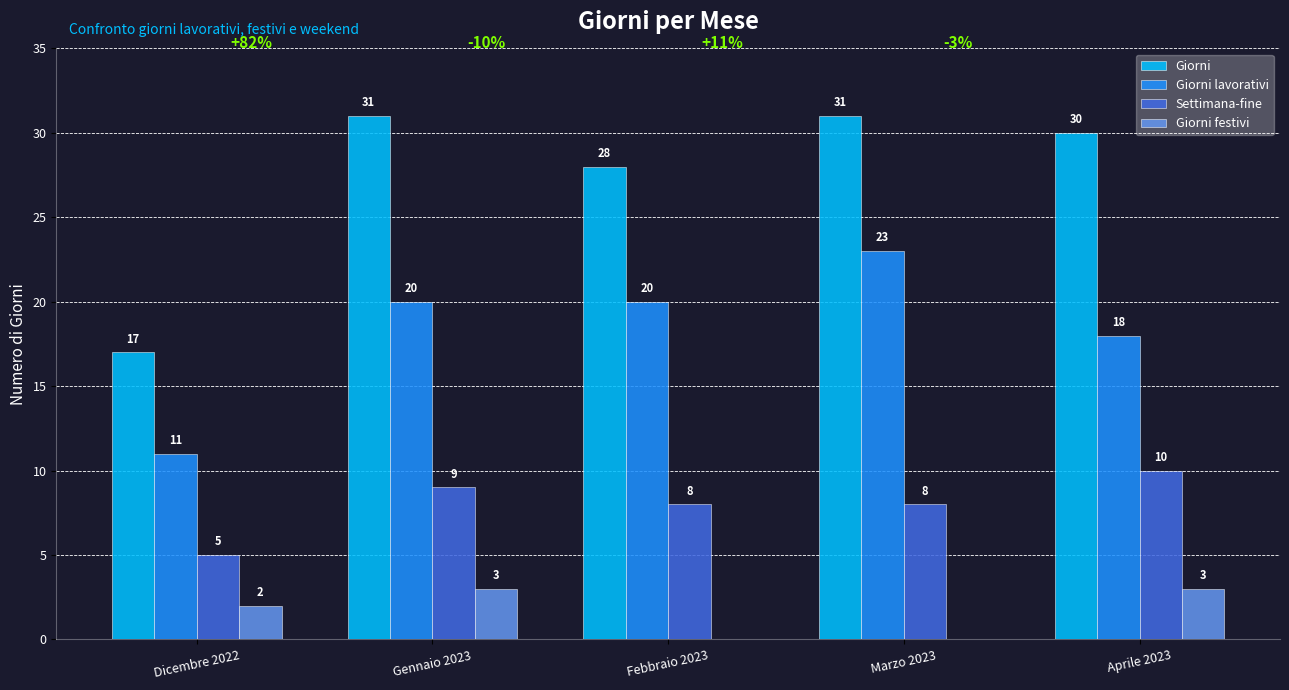

Reading right to left, what are all the values shown in this chart?

Giorni: 30	31	28	31	17
Giorni lavorativi: 18	23	20	20	11
Settimana-fine: 10	8	8	9	5
Giorni festivi: 3	0	0	3	2